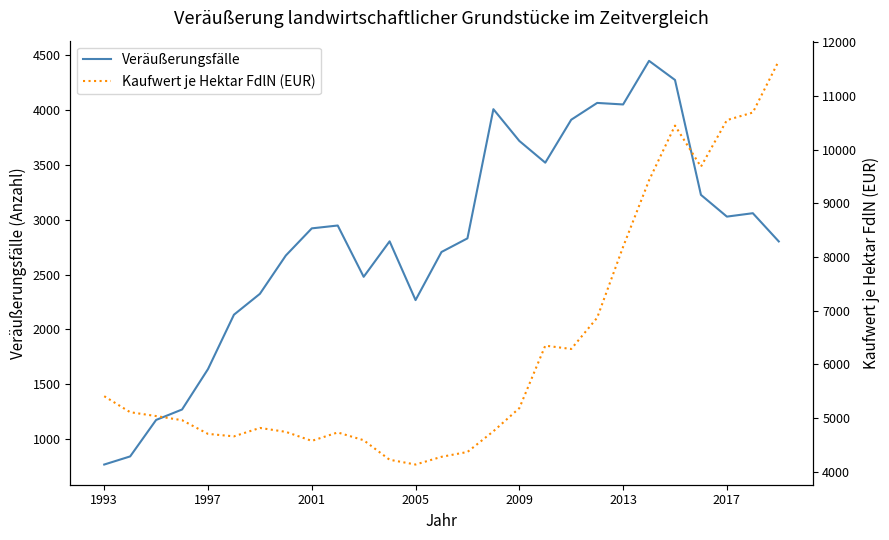

True or false: Veräußerungsfälle and Kaufwert je Hektar FdlN (EUR) intersect in this chart.

False